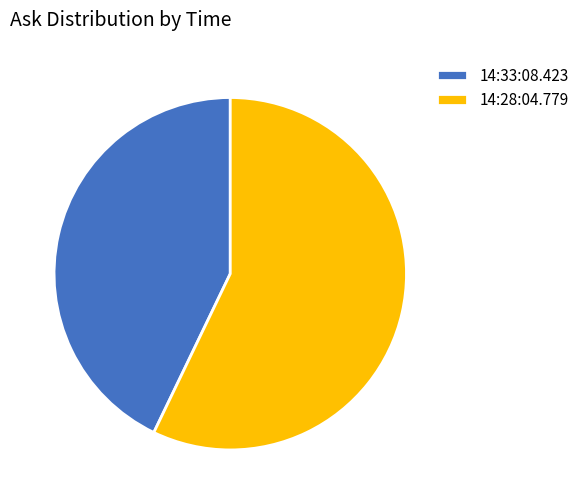

Count the number of slices in the pie.

2